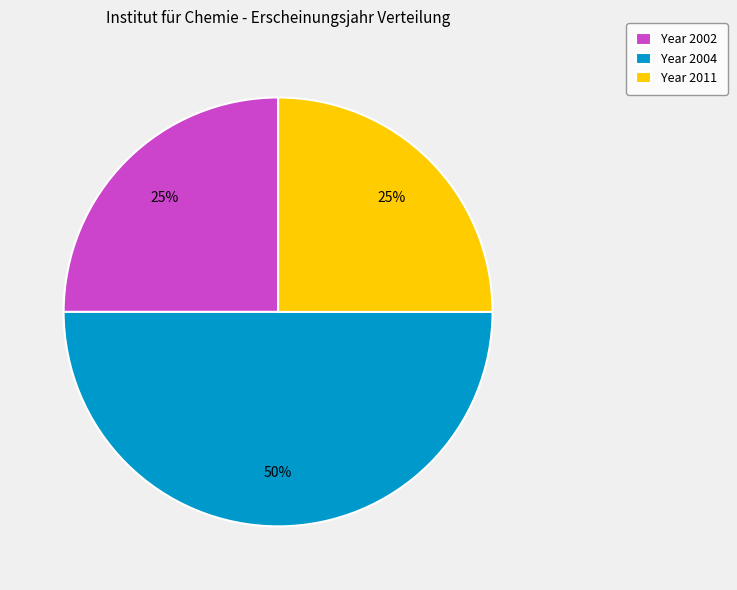

Is Year 2002 the majority of the pie?

No